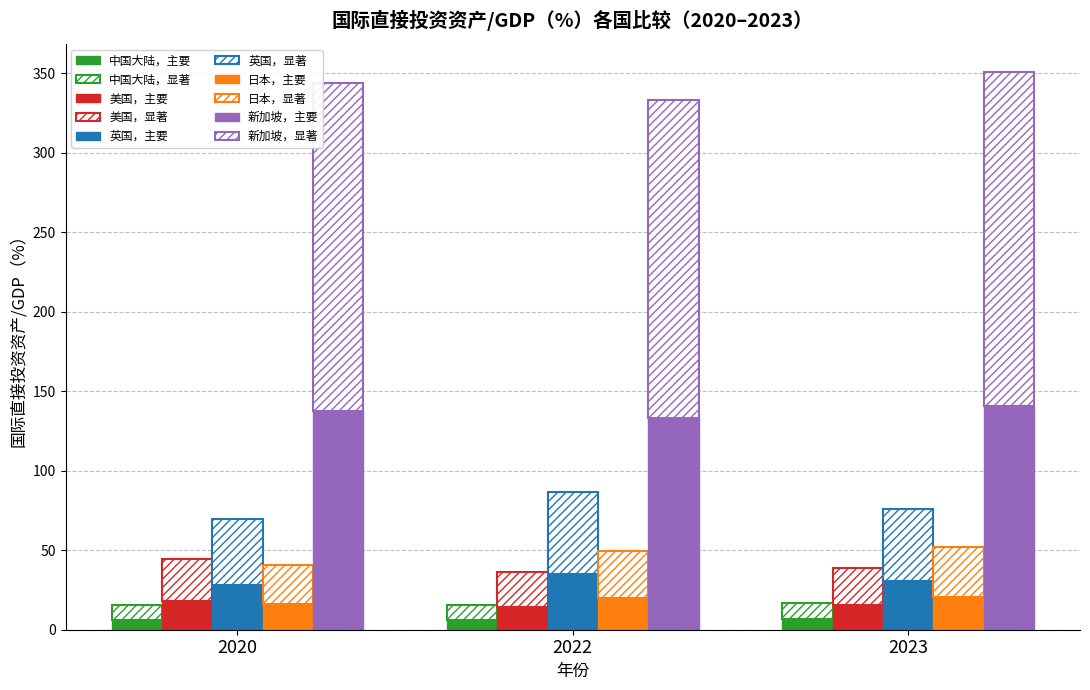

What is the value of the 日本 bar at the 1st from the left?

16.2